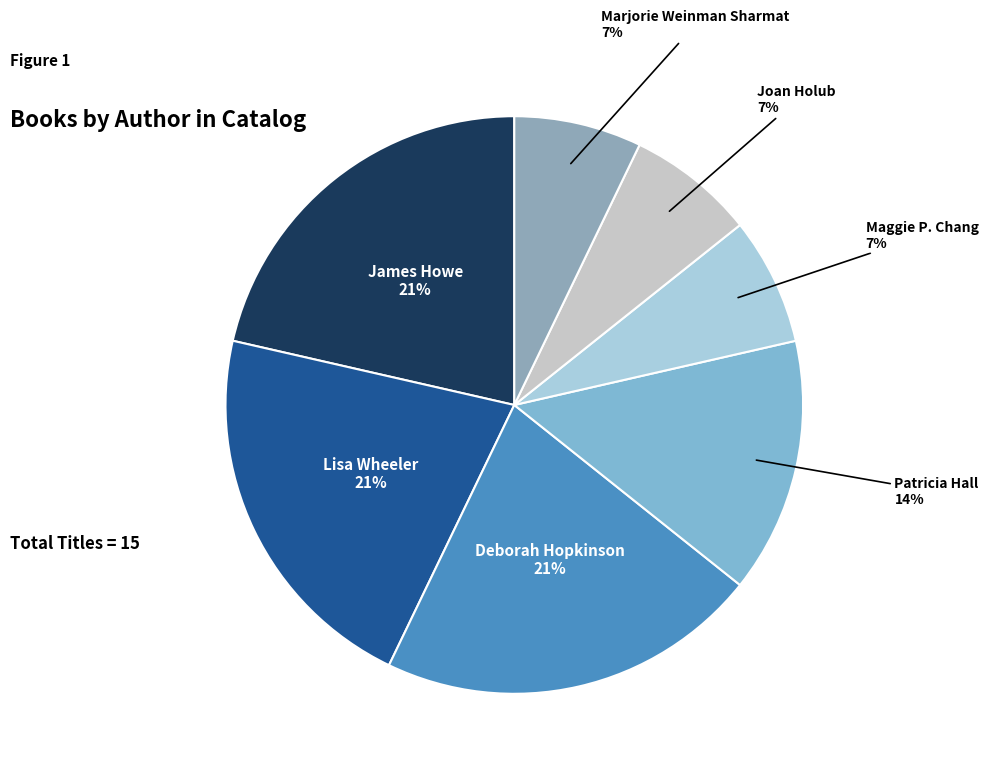

How many segments does this pie chart have?

7